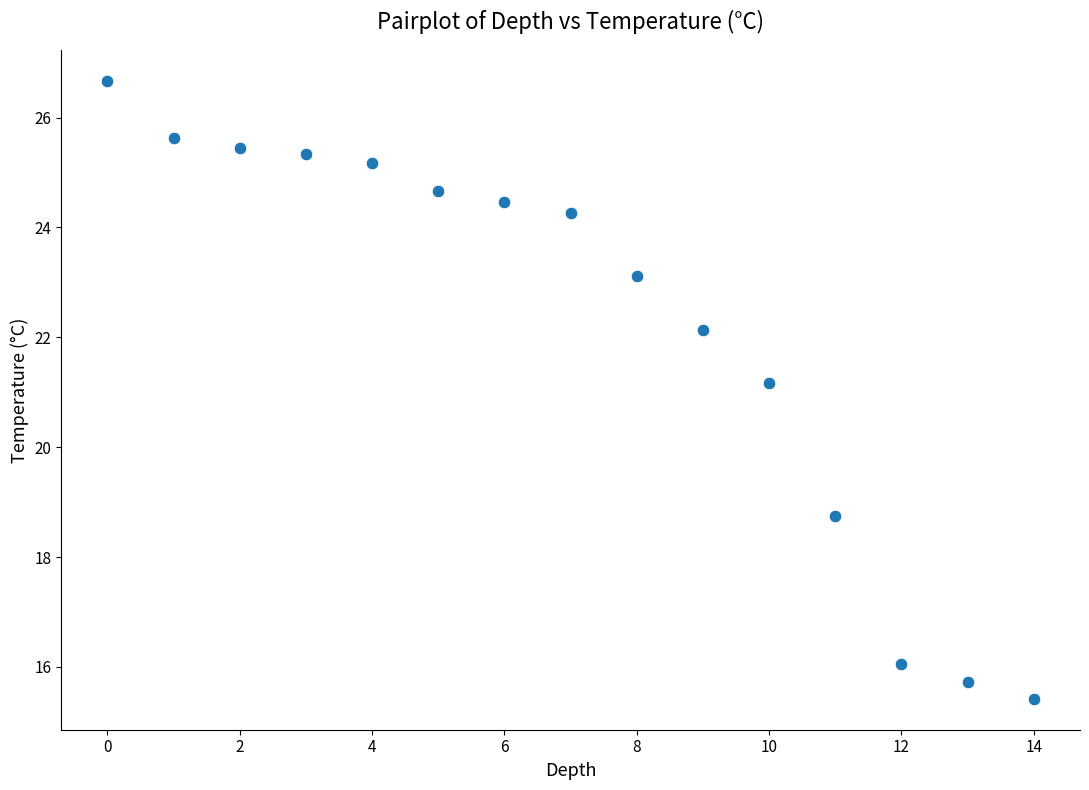

What Y value in the scatter plot is closest to 21?

21.2